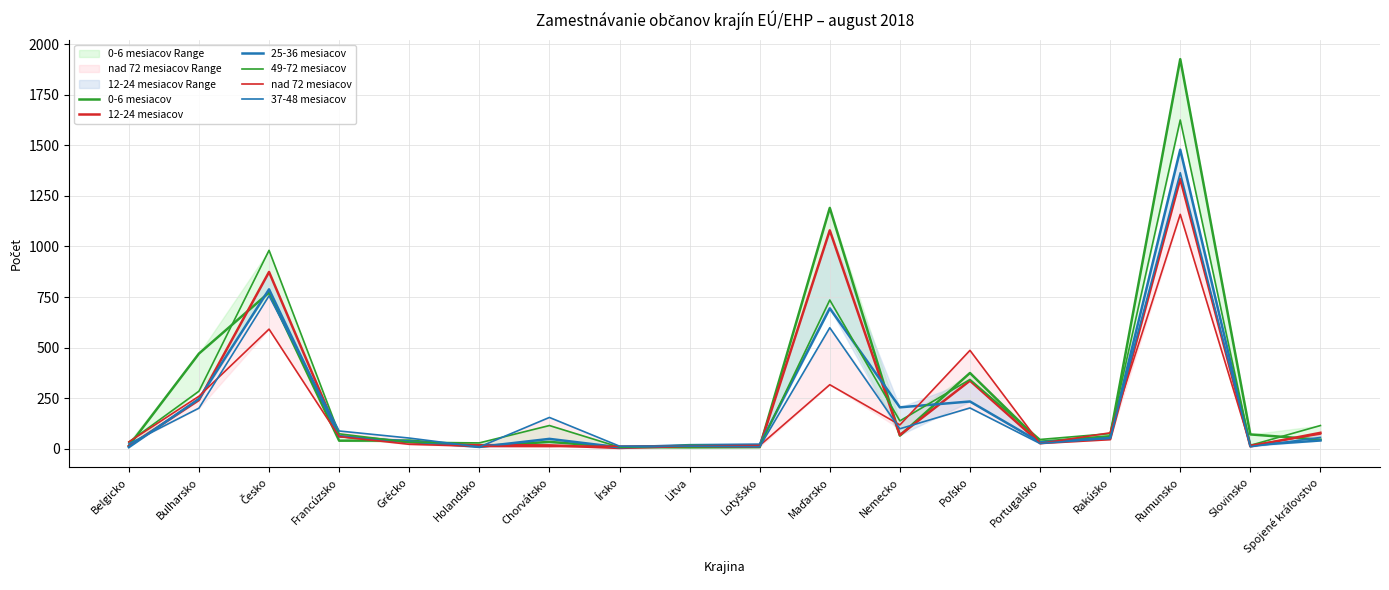

What are all the series names shown in the legend?

0-6 mesiacov, 12-24 mesiacov, 25-36 mesiacov, 49-72 mesiacov, nad 72 mesiacov, 37-48 mesiacov